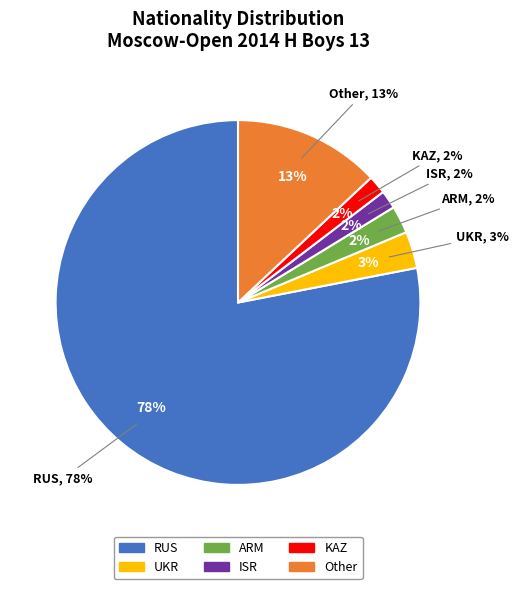

What percentage is the UKR slice, to the nearest percent?

3%